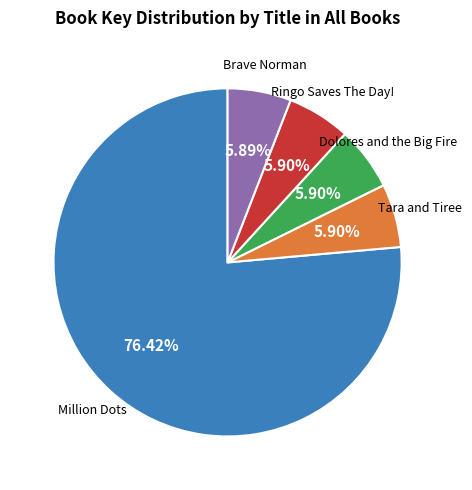

What percentage is the Ringo Saves The Day! slice, to the nearest percent?

6%